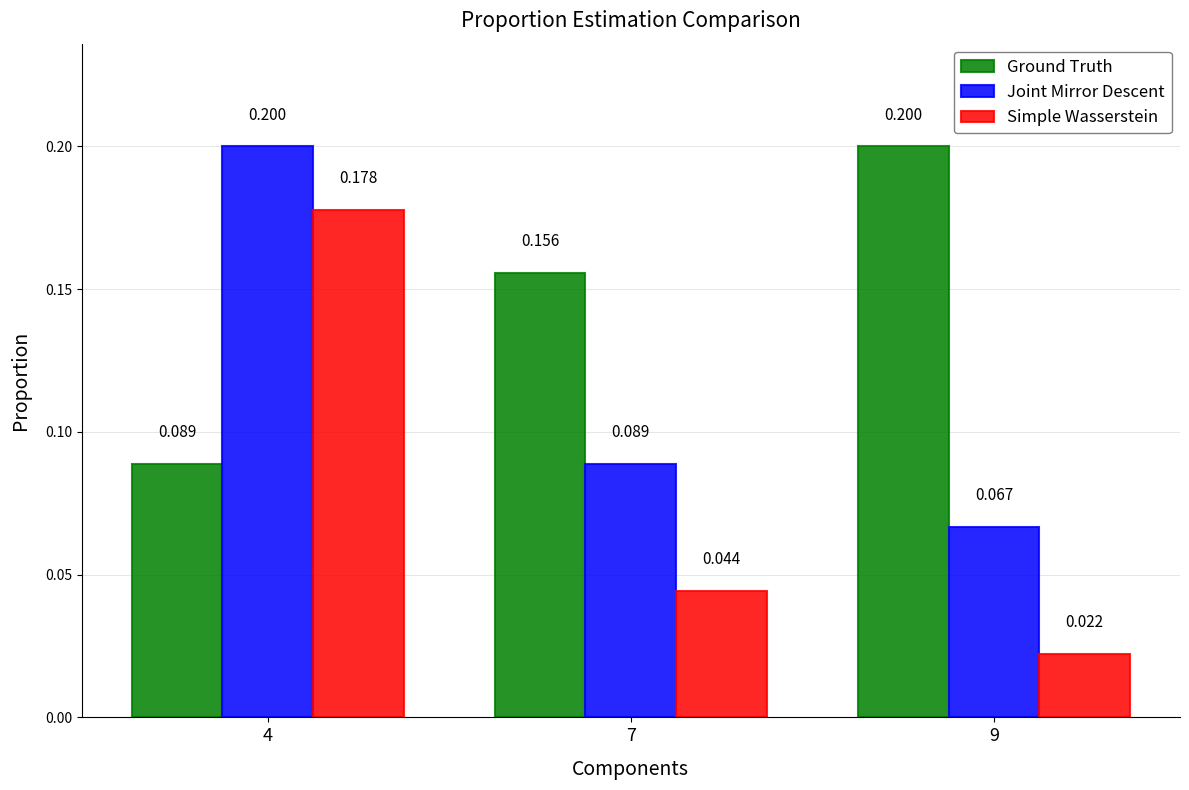

At which label is Simple Wasserstein closest to 0?

9